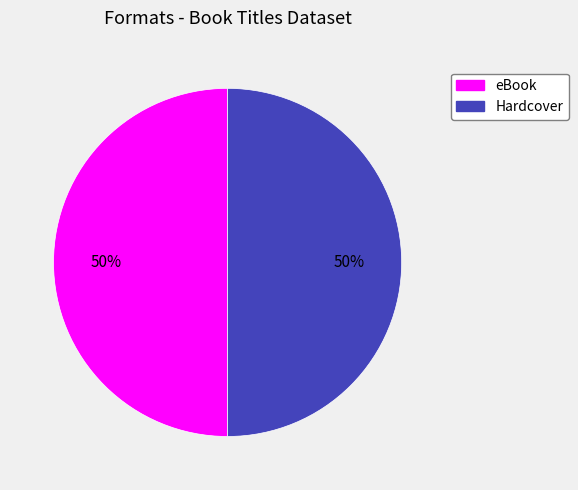

To the nearest percent, what is the average slice percentage?

50%